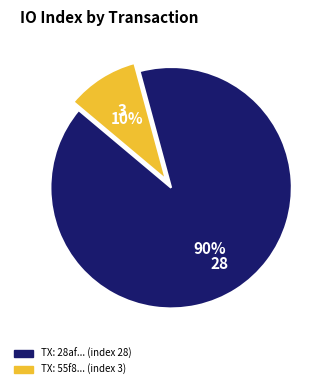

To the nearest percent, what is the average slice percentage?

50%